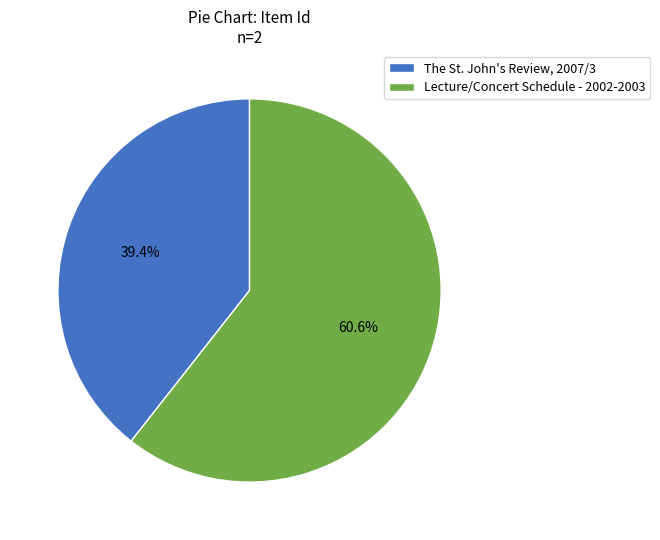

How many segments does this pie chart have?

2